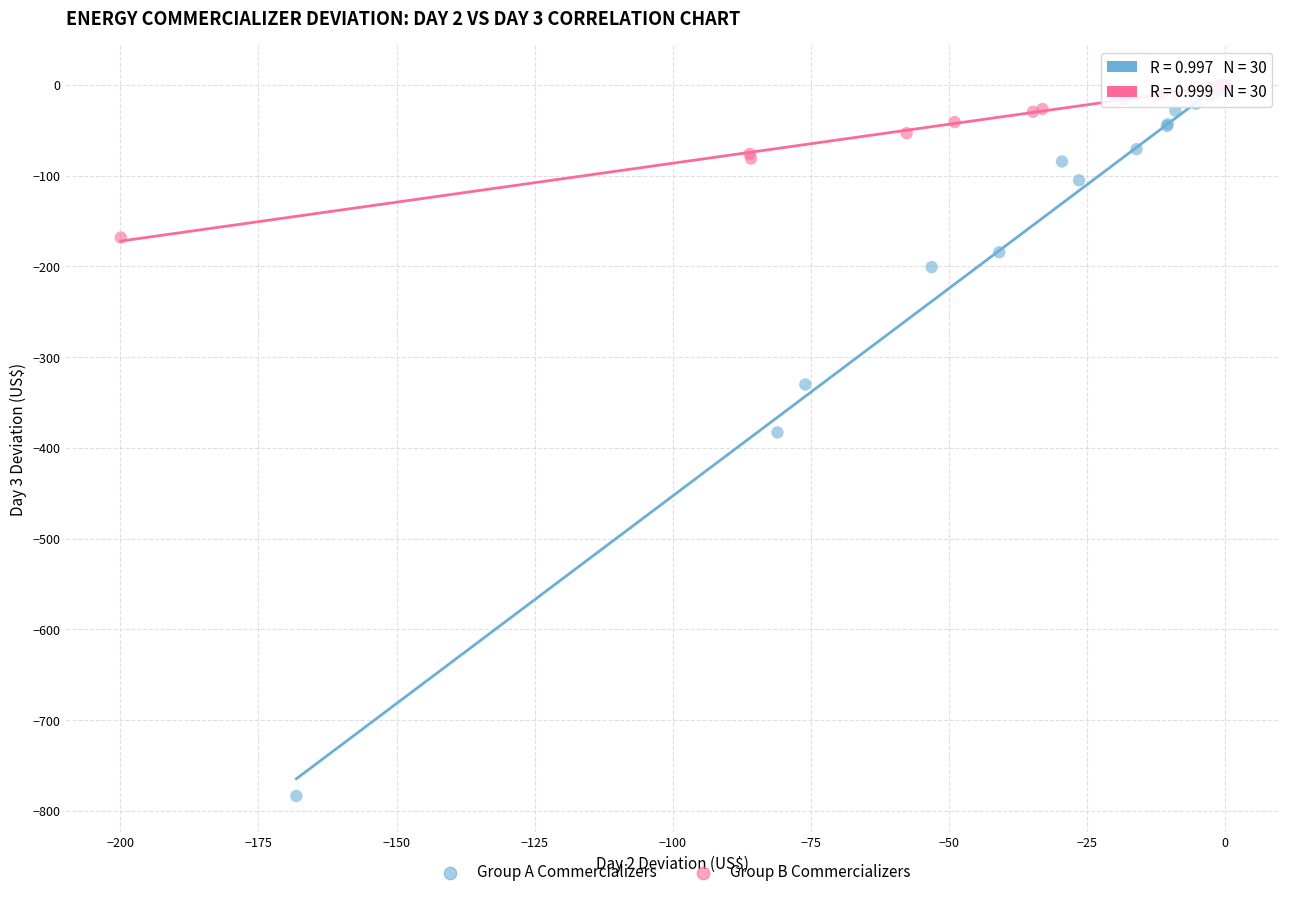

Which series has the largest Y range (max minus min)?

Group A Commercializers